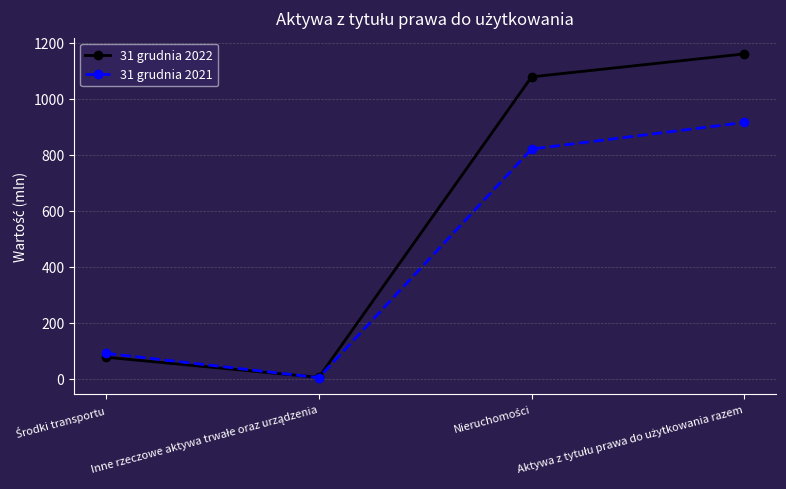

True or false: 31 grudnia 2021 has more than 0 interior local peaks.

False